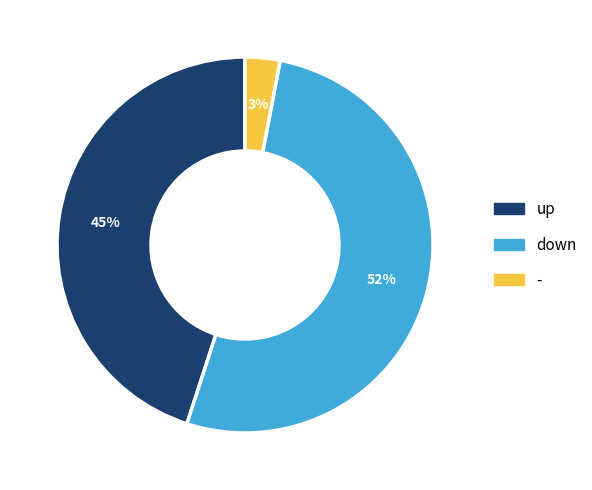

To the nearest percent, what percentage of the pie is up?

45%